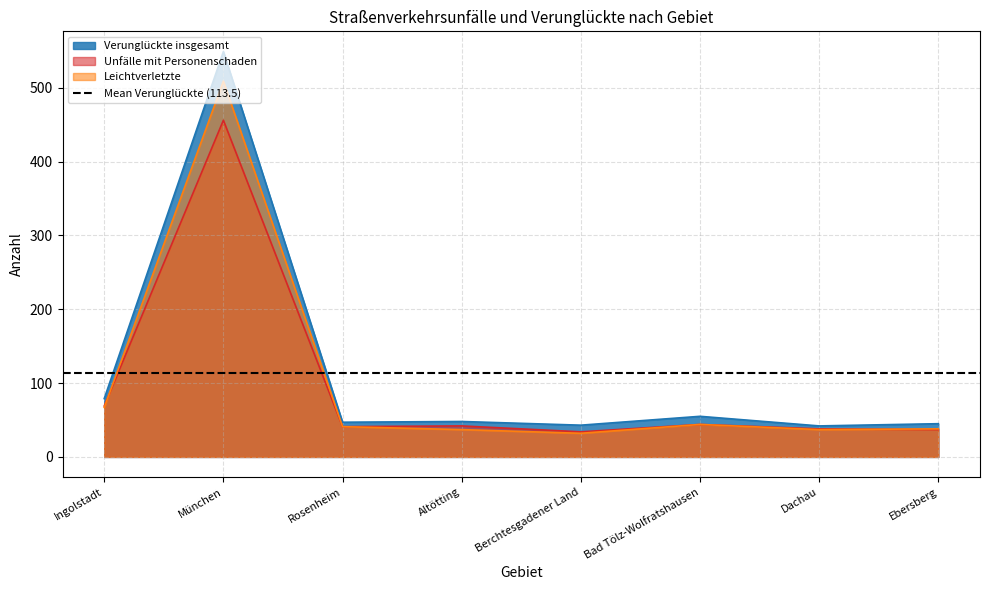

Reading left to right, extract all data points from this chart.

Verunglückte insgesamt: Ingolstadt=79	München=549	Rosenheim=47	Altötting=48	Berchtesgadener Land=43	Bad Tölz-Wolfratshausen=55	Dachau=42	Ebersberg=45
Unfälle mit Personenschaden: Ingolstadt=69	München=456	Rosenheim=41	Altötting=42	Berchtesgadener Land=34	Bad Tölz-Wolfratshausen=44	Dachau=38	Ebersberg=37
Leichtverletzte: Ingolstadt=67	München=509	Rosenheim=41	Altötting=37	Berchtesgadener Land=32	Bad Tölz-Wolfratshausen=44	Dachau=37	Ebersberg=38